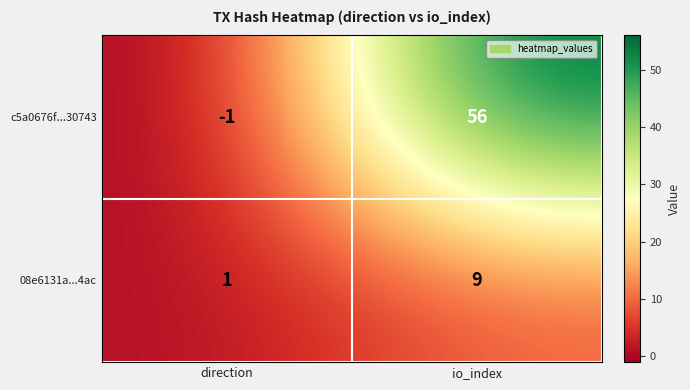

Between direction and io_index, which series saw the biggest shift?

c5a0676f...30743